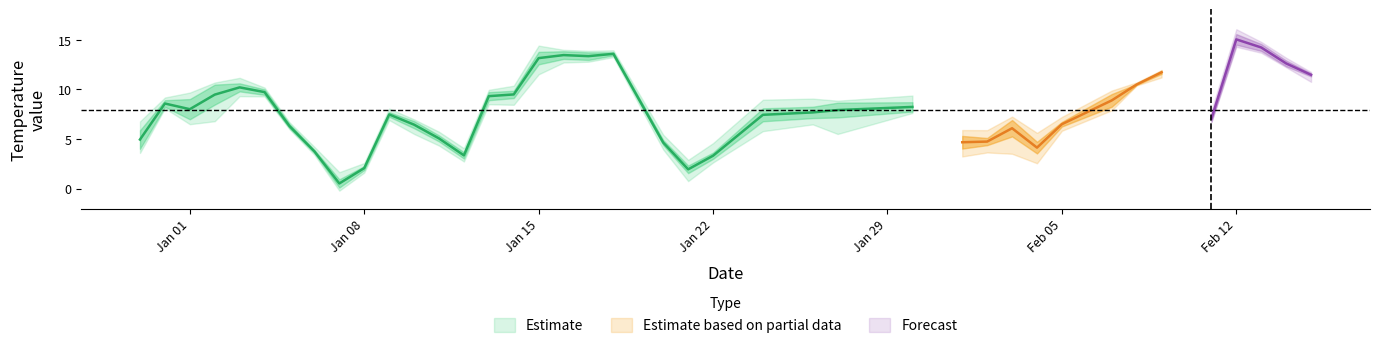

What is the maximum value for mean?

15.1